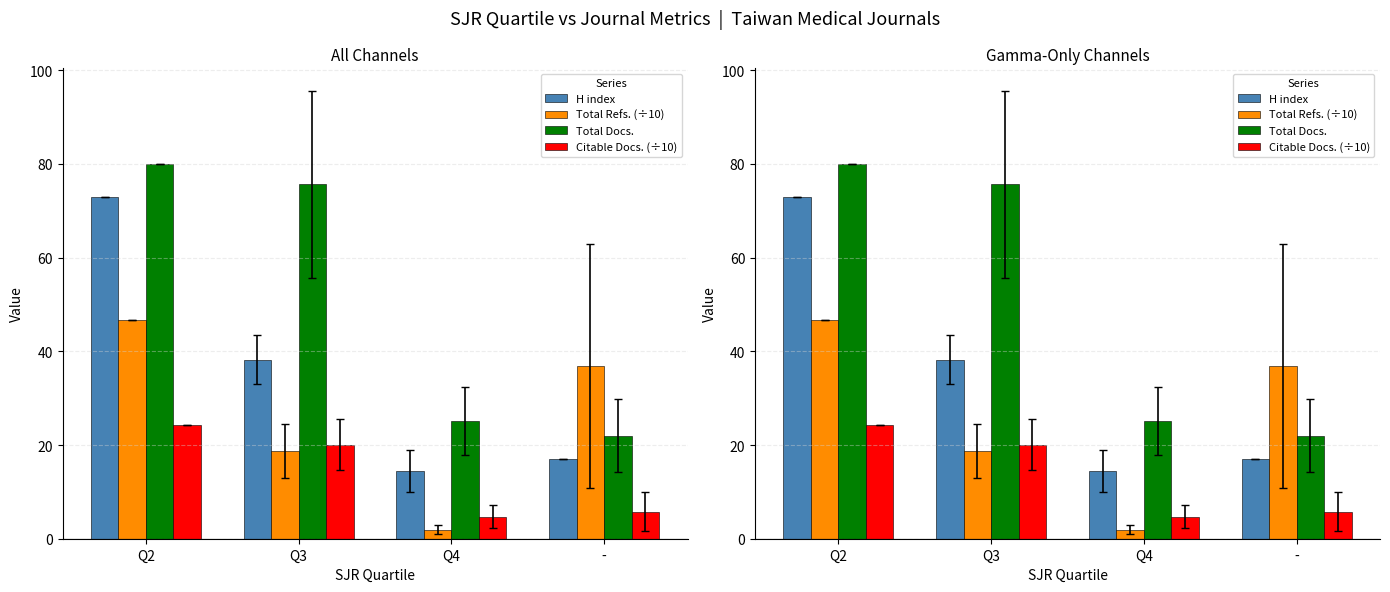

What is the sum of all H index values?

142.6